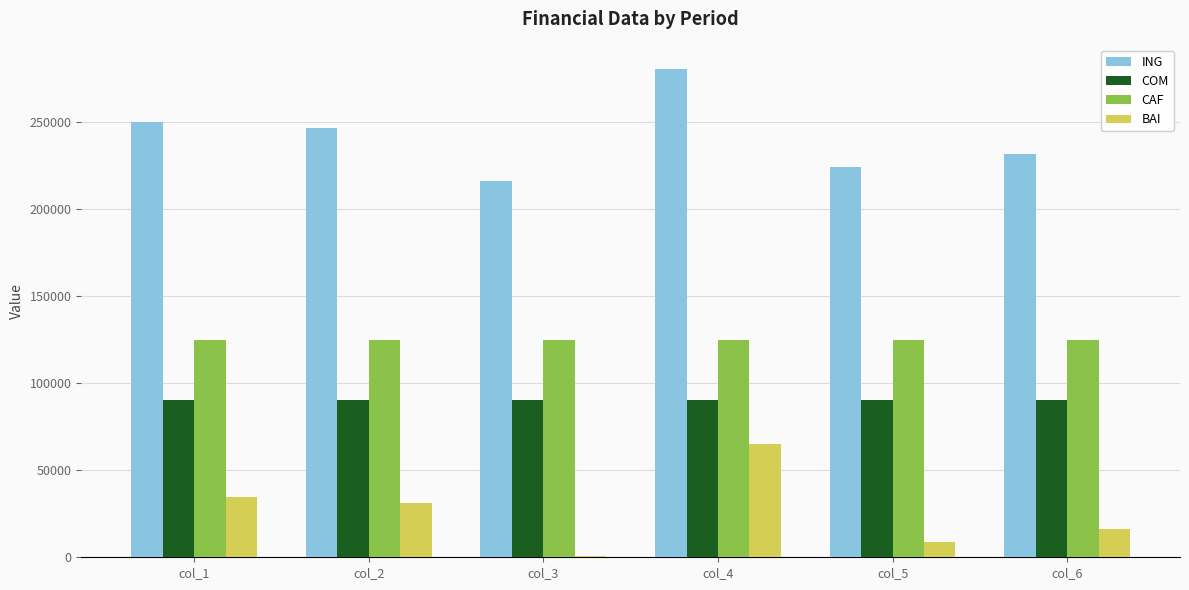

At which category does the chart reach its peak across all series?

col_4